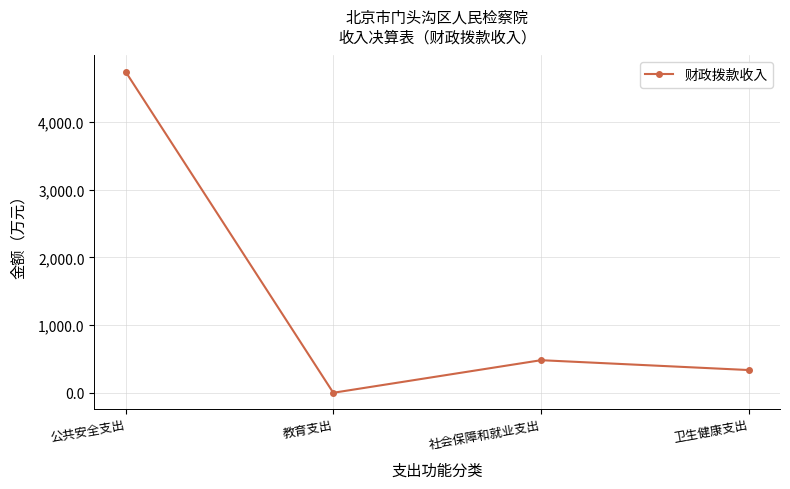

What is the label of the 4th point from the left?

卫生健康支出